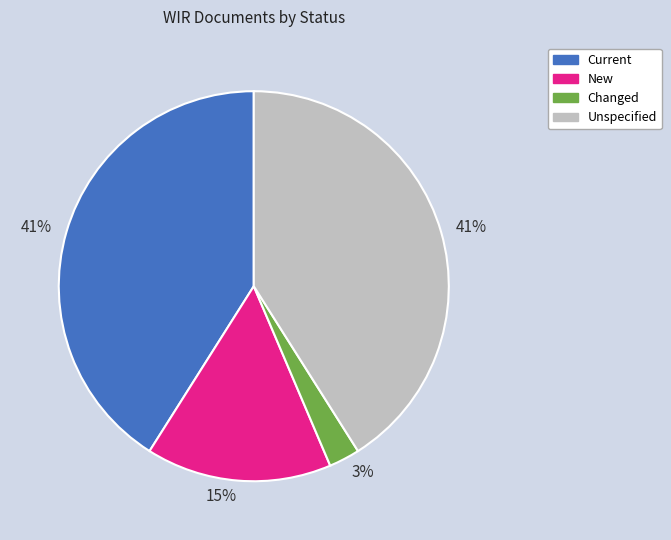

To the nearest percent, what is the average slice percentage?

25%